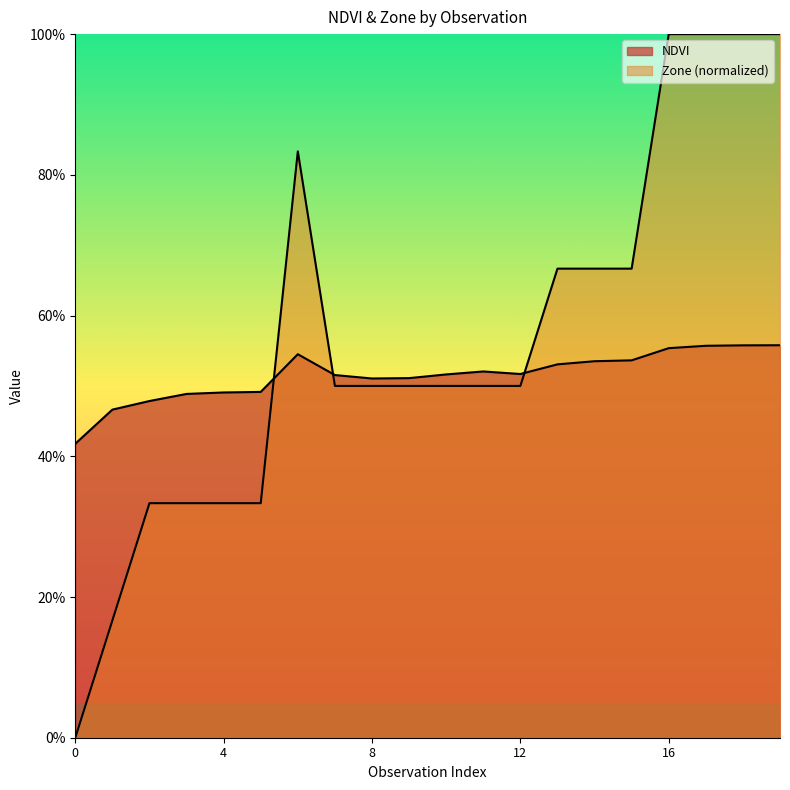

Is it true that Zone equals 0.2 at 5?

False